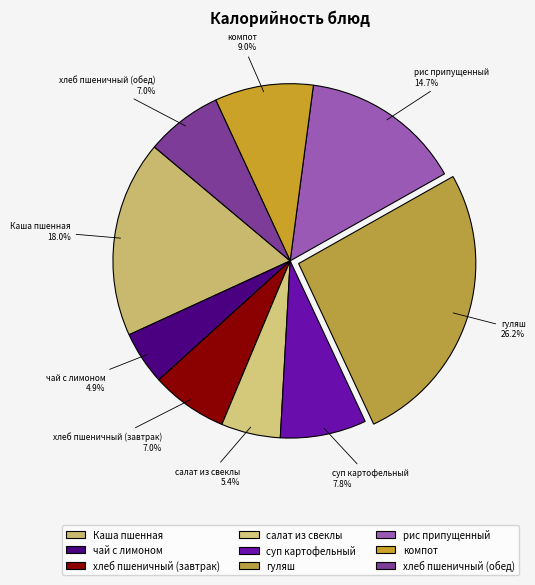

Is there any slice that represents more than half of the pie?

No